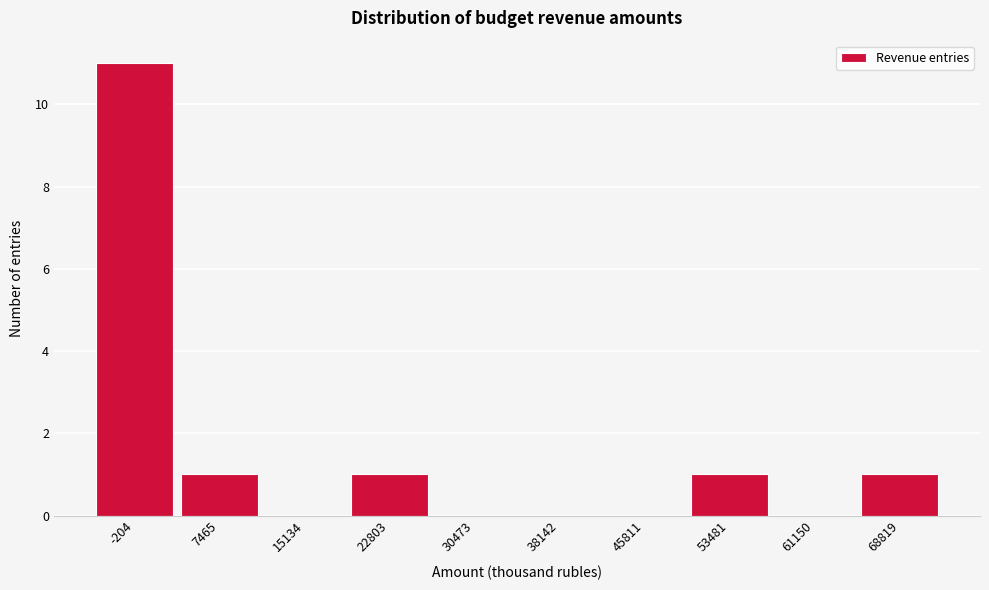

Reading left to right, transcribe all the data shown in this chart.

-204=11	7465=1	15134=0	22803=1	30473=0	38142=0	45811=0	53481=1	61150=0	68819=1